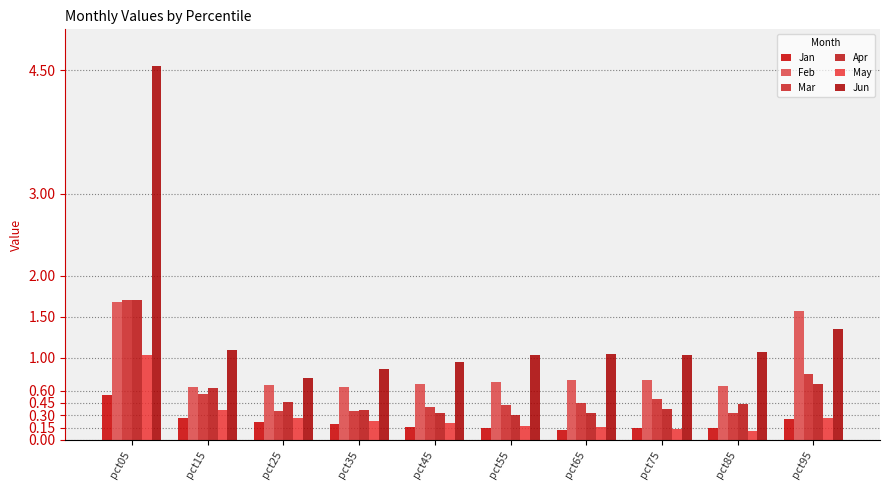

Which series has the largest range (max minus min)?

Jun